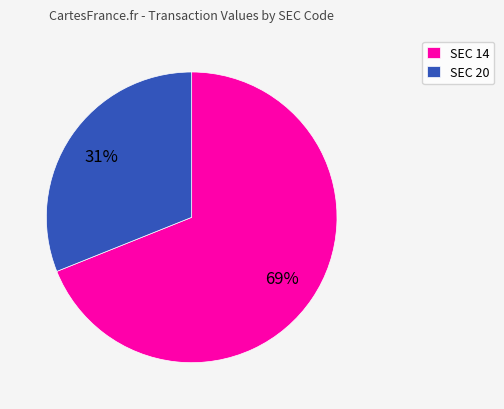

Between SEC 14 and SEC 20, which is larger?

SEC 14